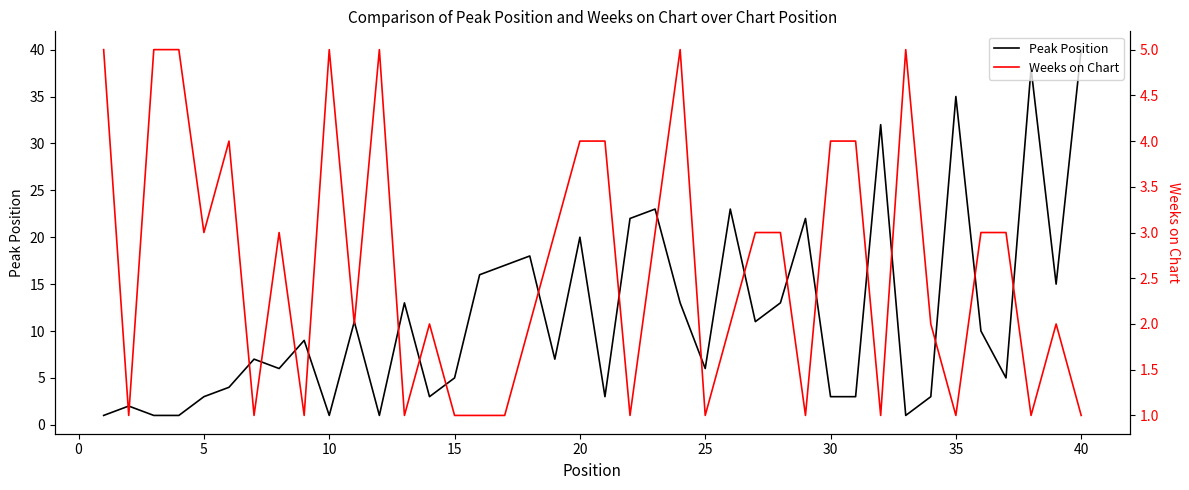

Which series has the largest total across all categories?

Peak Position